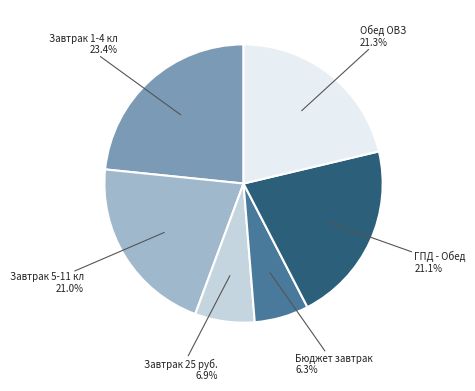

Is there any slice that represents more than half of the pie?

No